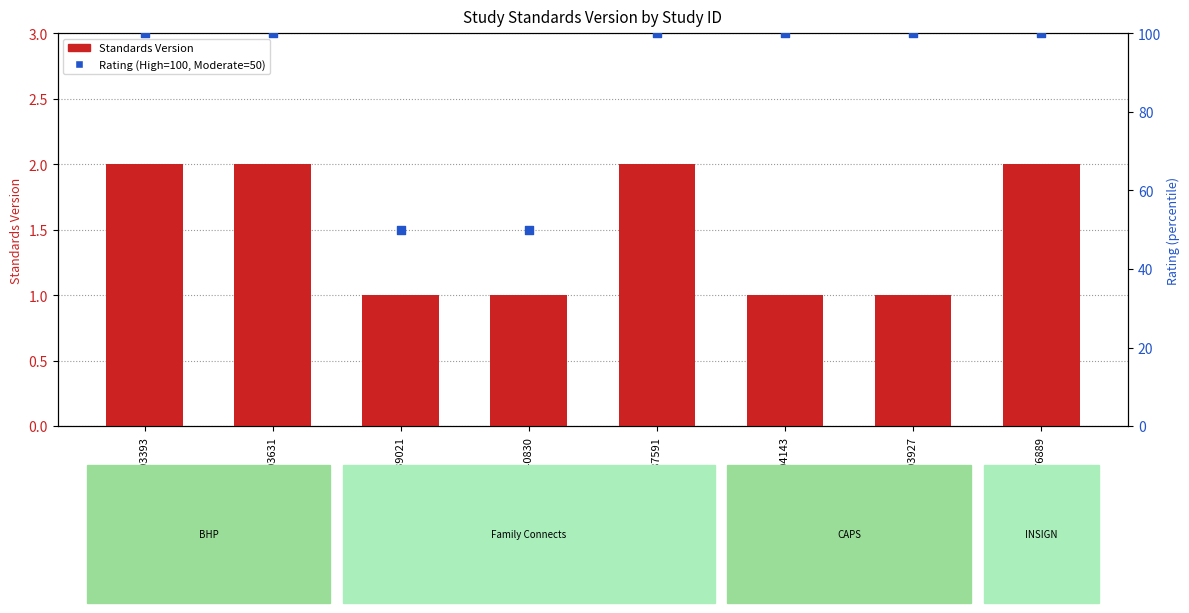

What is the total value across all series at WWHV003393?

102